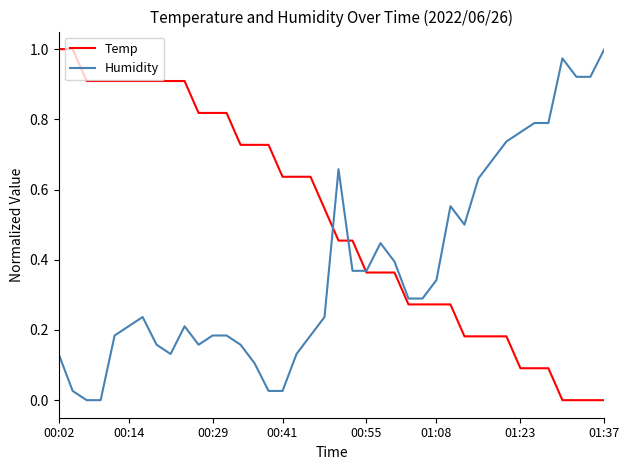

Rank the series by their average value, from highest to lowest.

Temp, Humidity